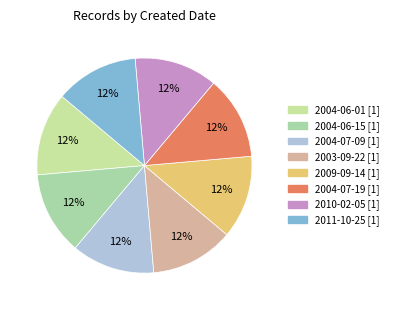

What is the largest slice in the pie chart?

2011-10-25